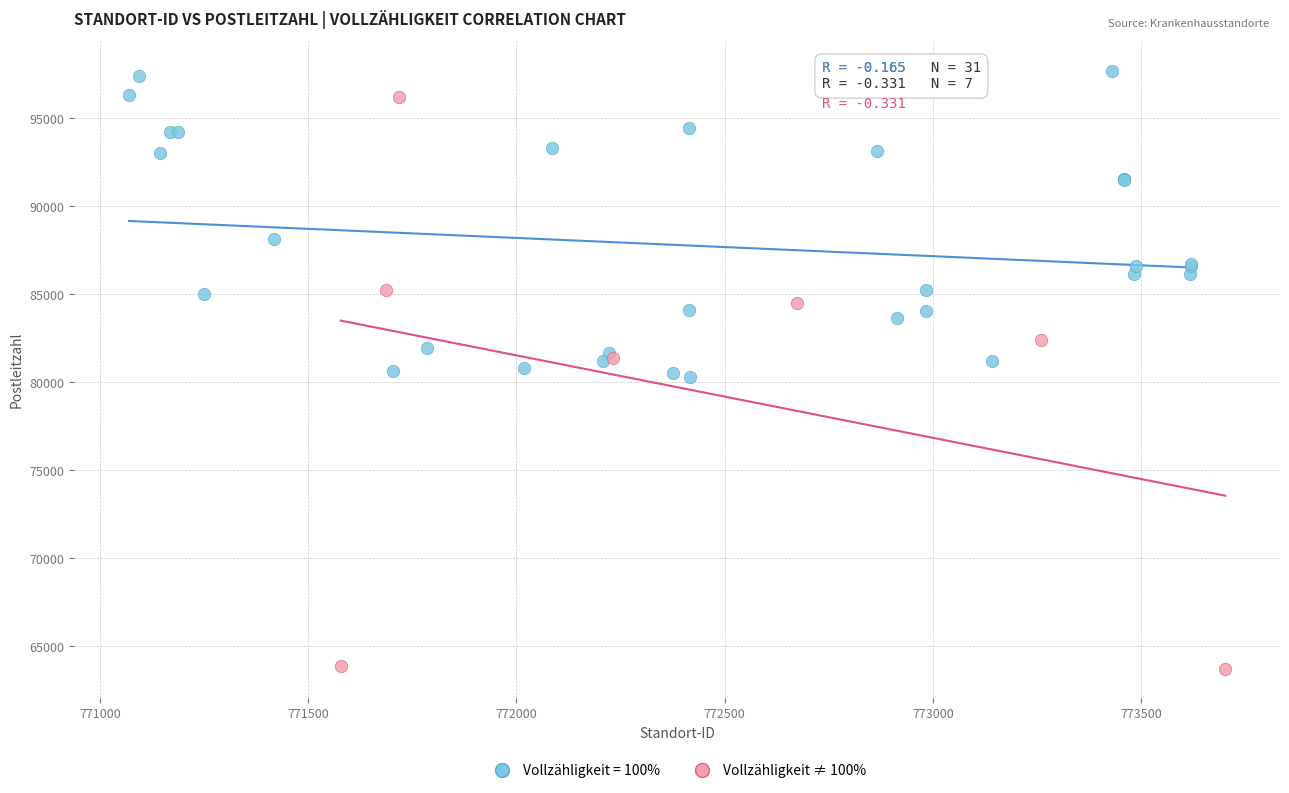

Which series has the largest Y range (max minus min)?

Vollzähligkeit ≠ 100%